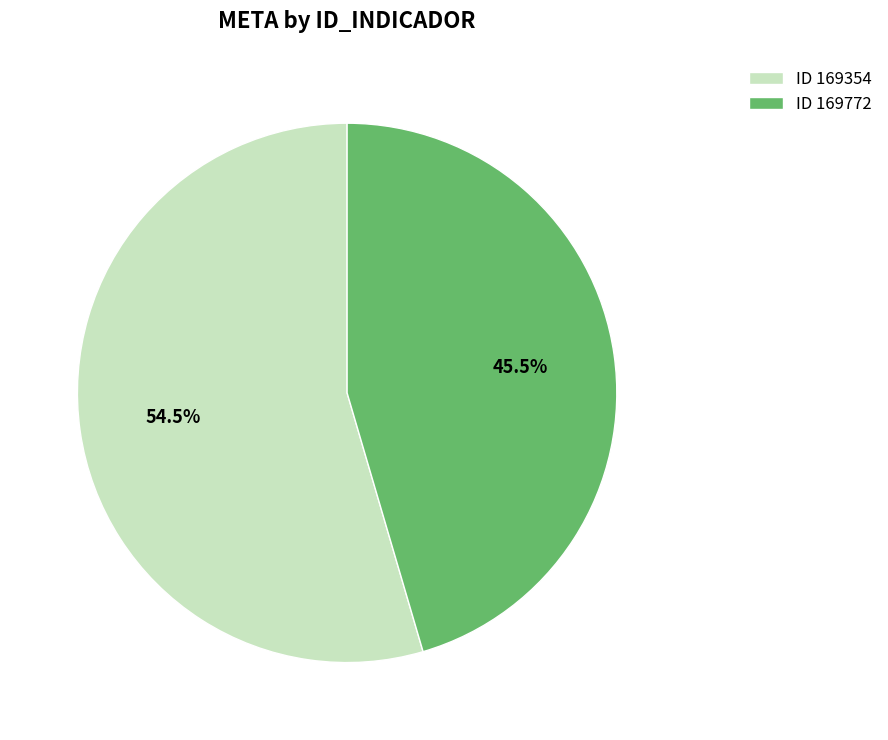

How many slices are in this pie chart?

2